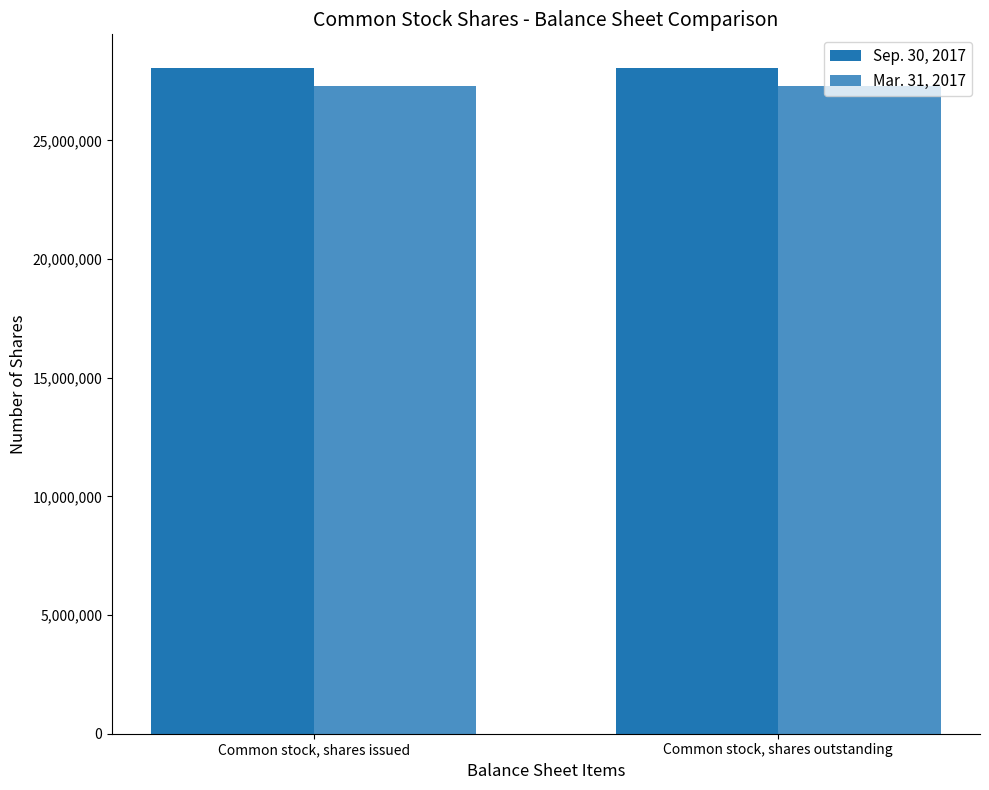

What is the average value of the Mar. 31, 2017 series?

27280000